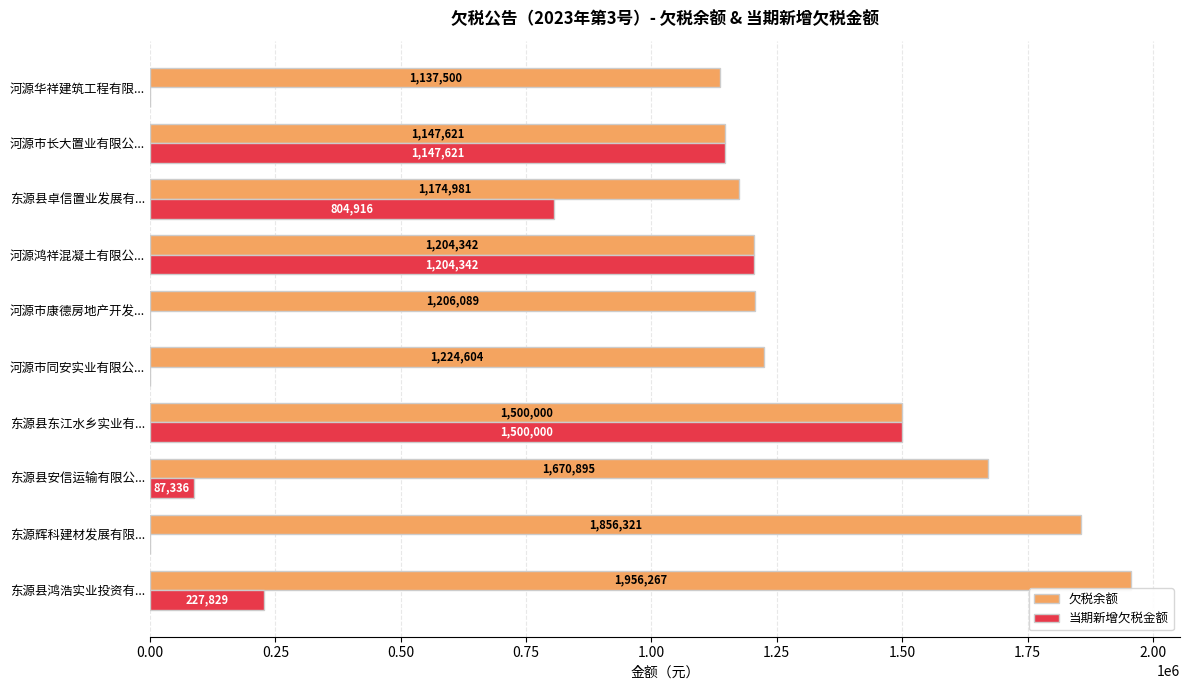

The value of 当期新增欠税金额 at 东源县鸿浩实业投资有... is 227829.2. True or false?

True